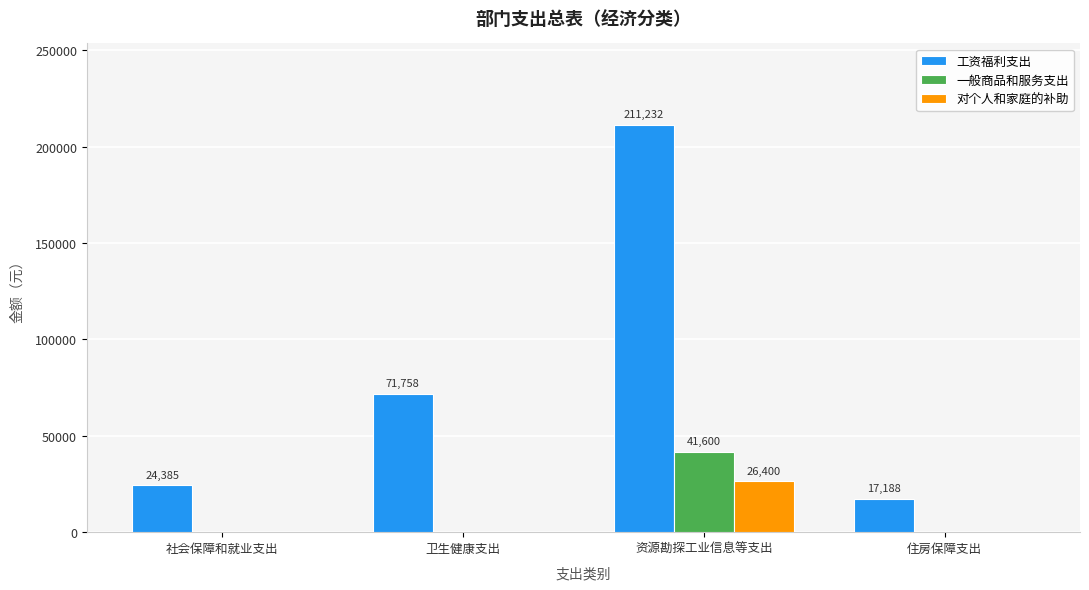

What is the sum of all 一般商品和服务支出 values?

41600